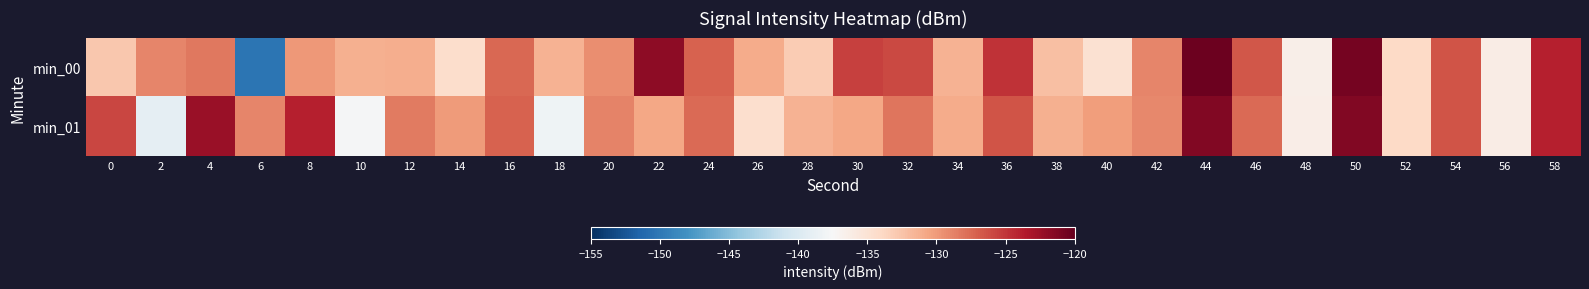

Between 24 and 22, which is larger?

22